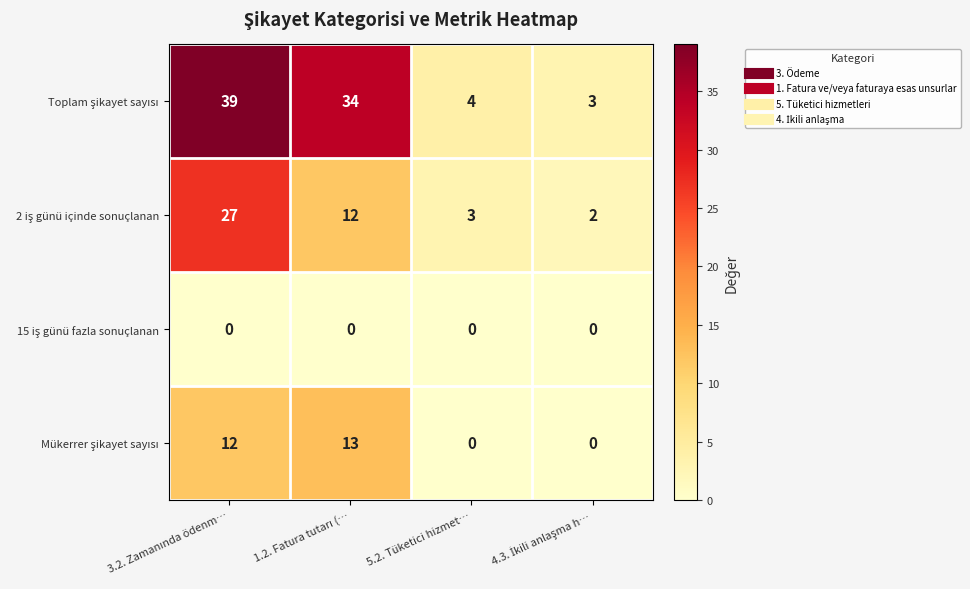

What is the greatest value displayed?

39